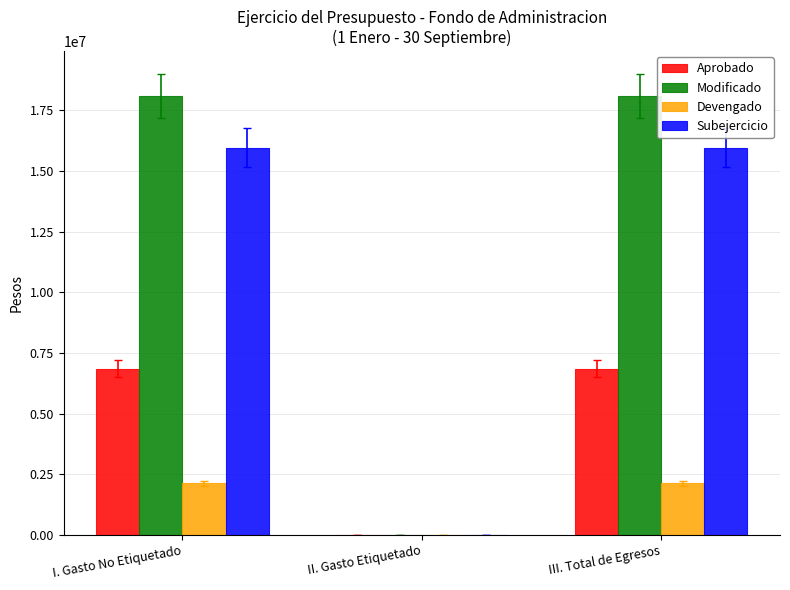

How many groups of bars are there?

3